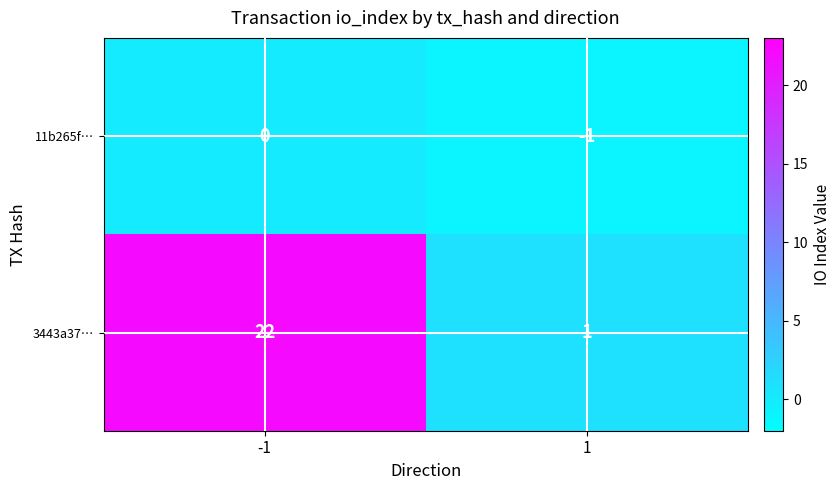

At how many categories does at least one series exceed 16?

1